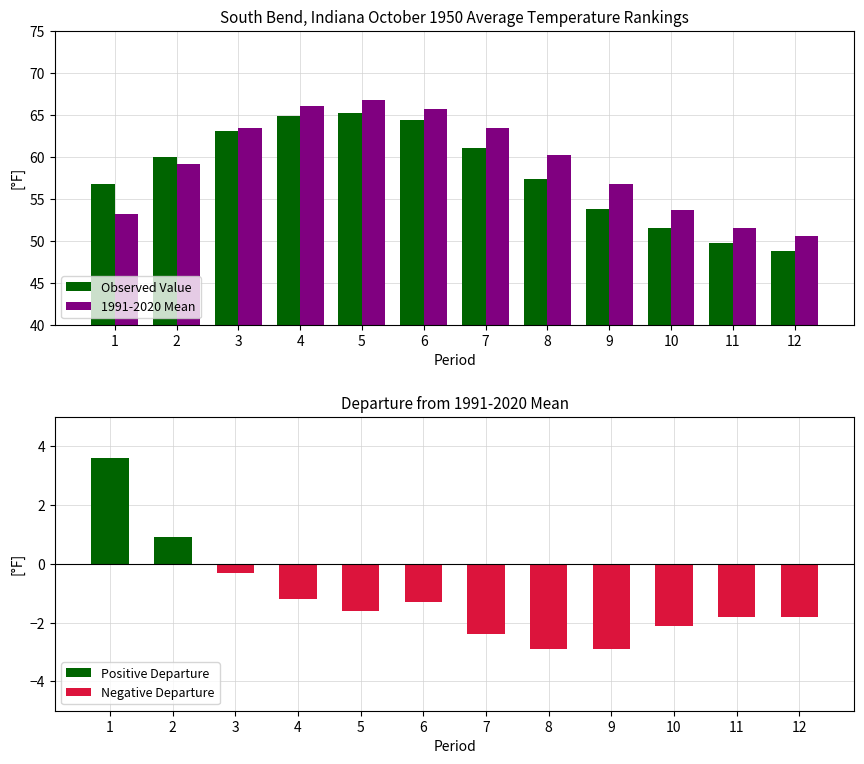

The value of Positive Departure at 6 is 0.0. True or false?

True